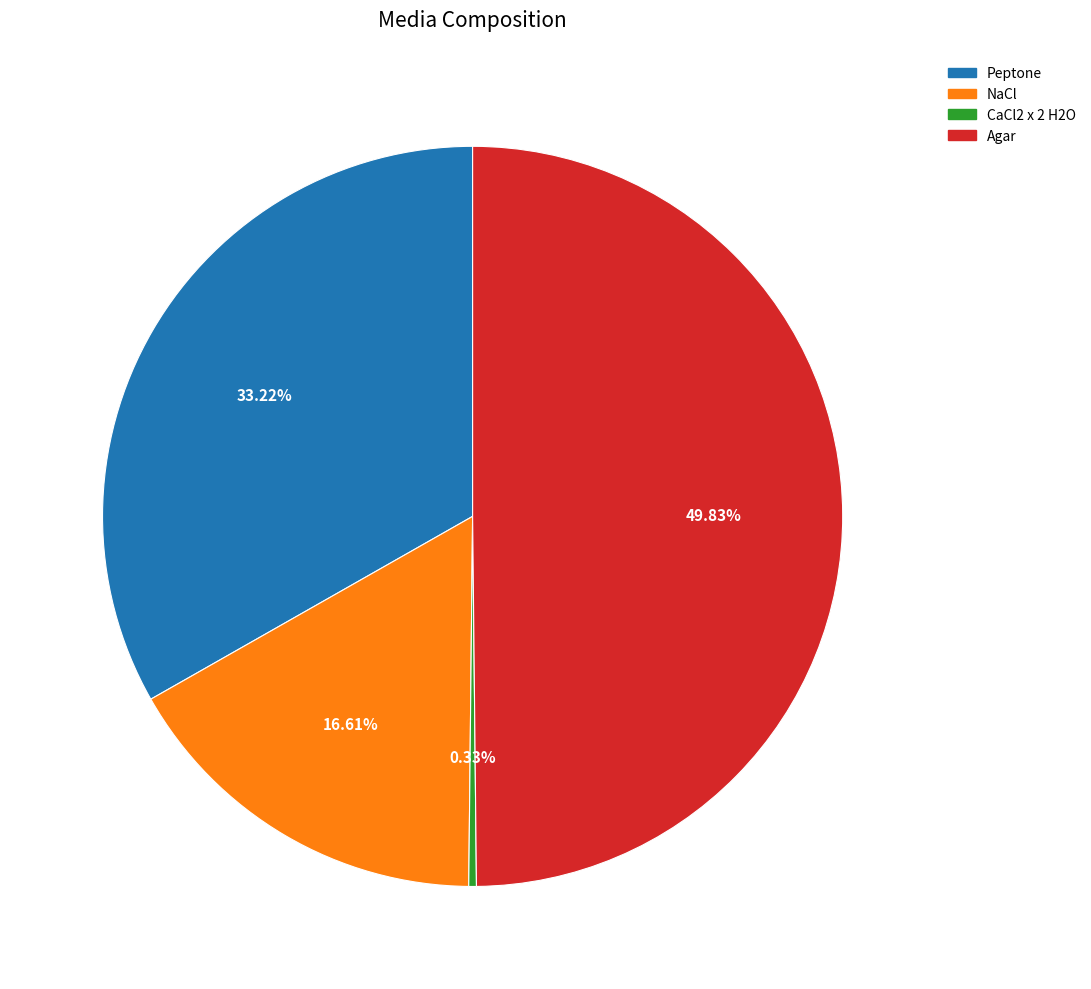

What percentage is the Peptone slice, to the nearest percent?

33%